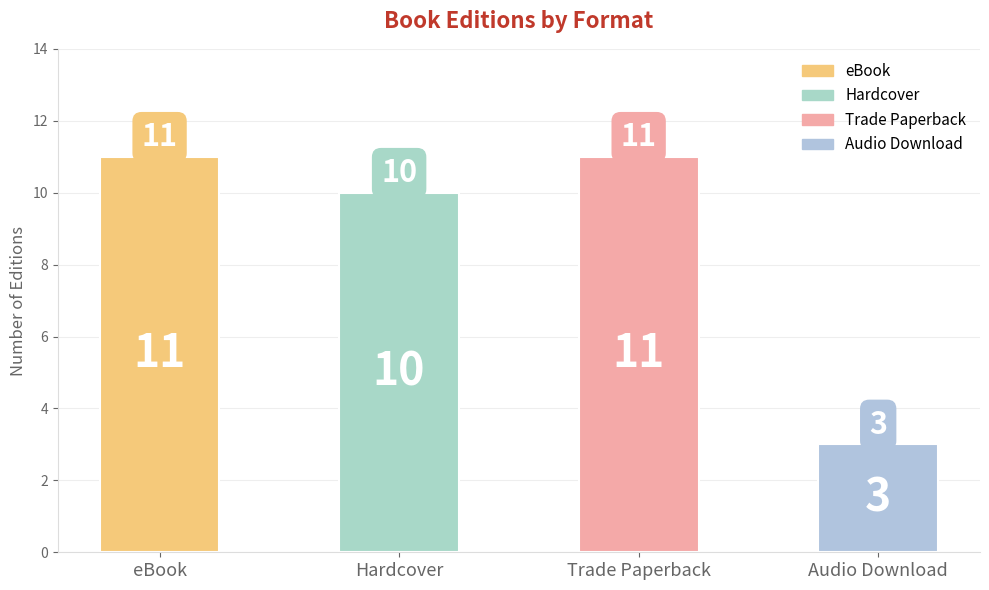

Which has a higher value, Hardcover or Audio Download?

Hardcover